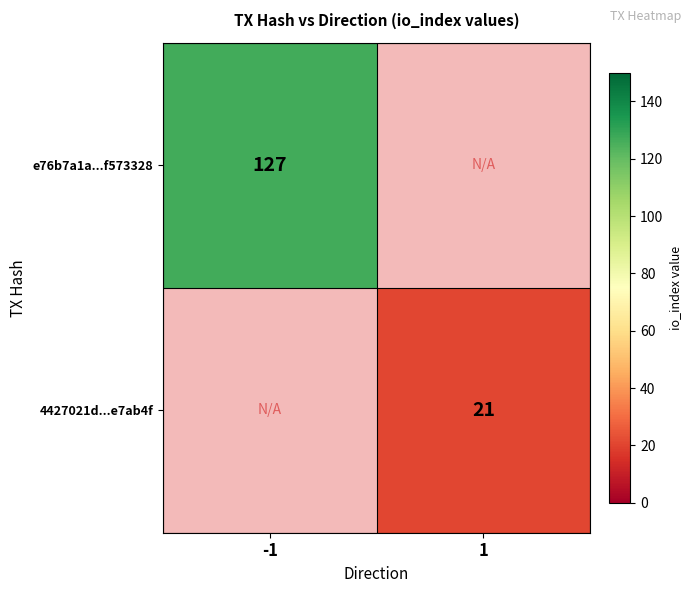

Is it true that 4427021d...e7ab4f equals 21 at 1?

True